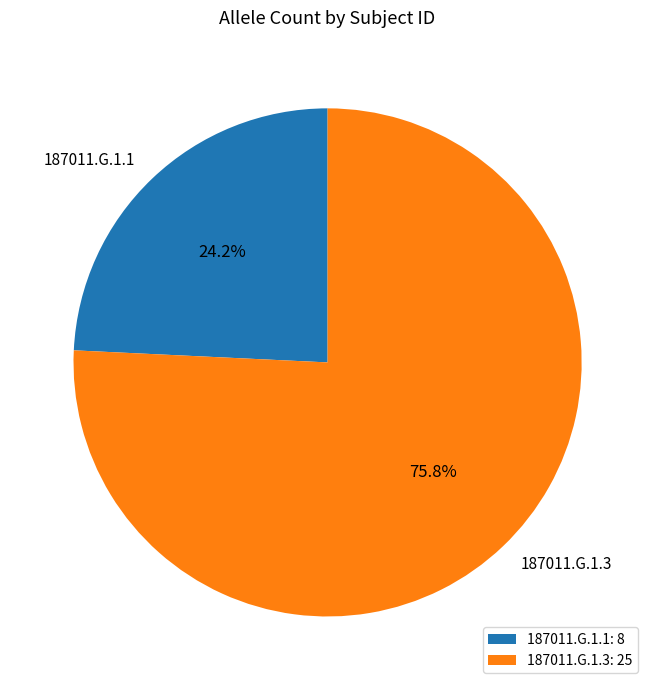

To the nearest percent, what is the average slice percentage?

50%